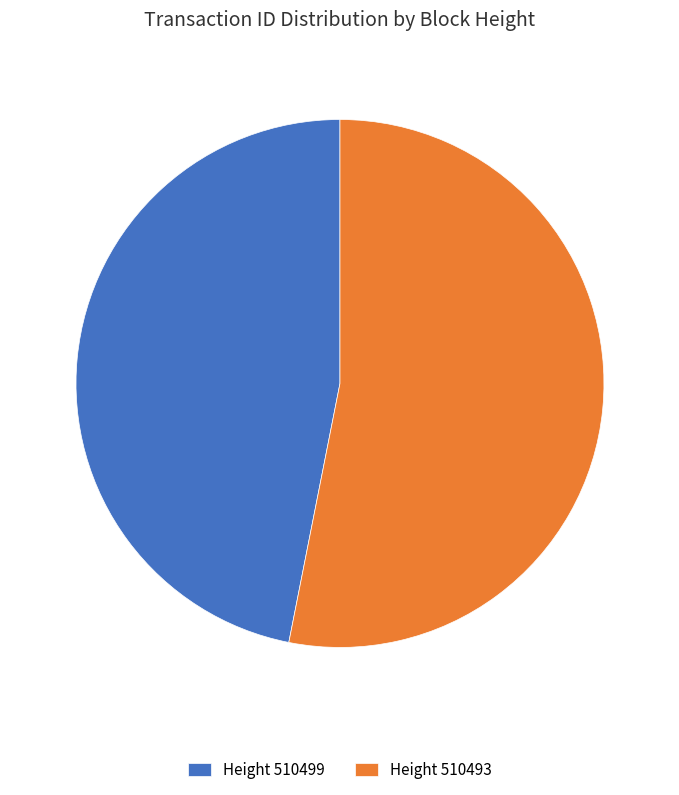

Is there a majority slice in this chart?

Yes